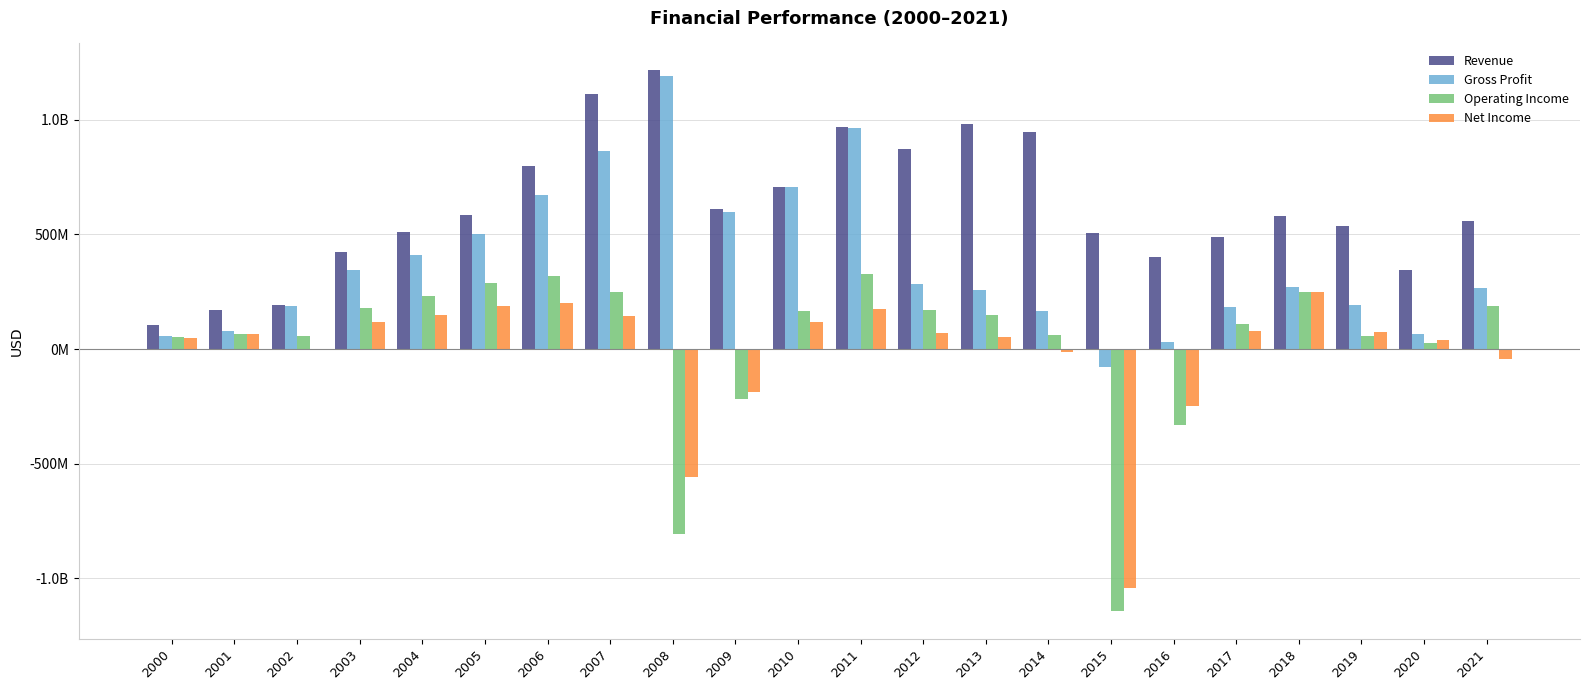

What is the maximum value shown in the chart?

1215609000